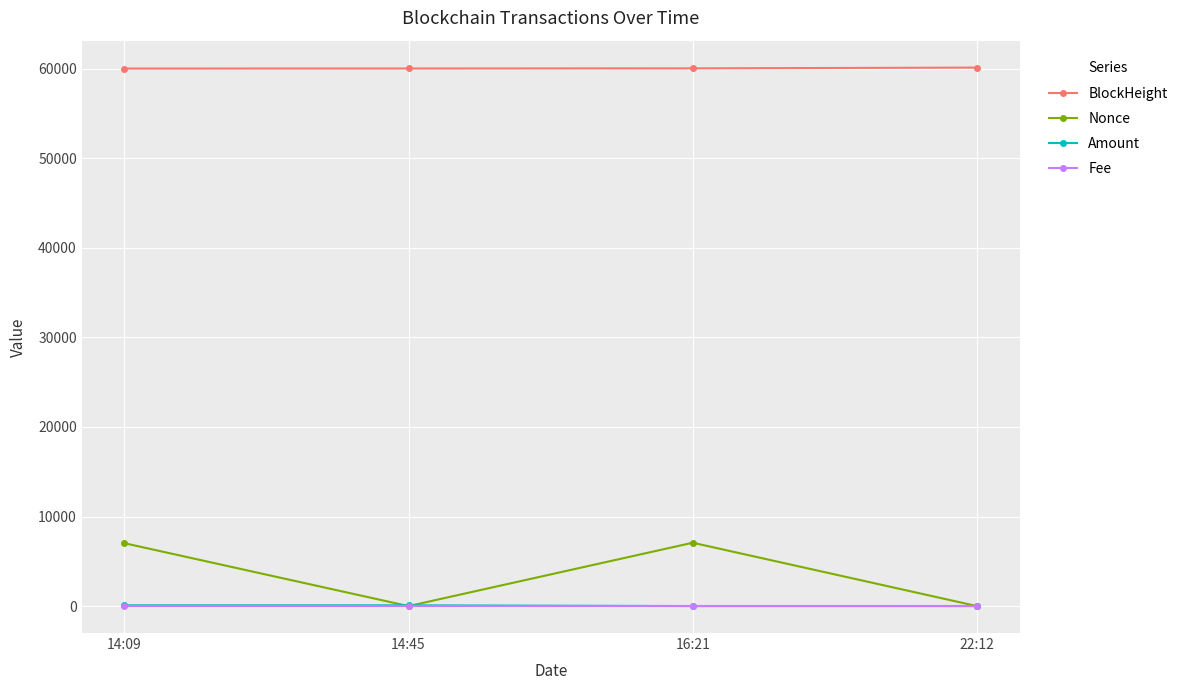

In Nonce, how many points are lower than both neighbors (excluding endpoints)?

1